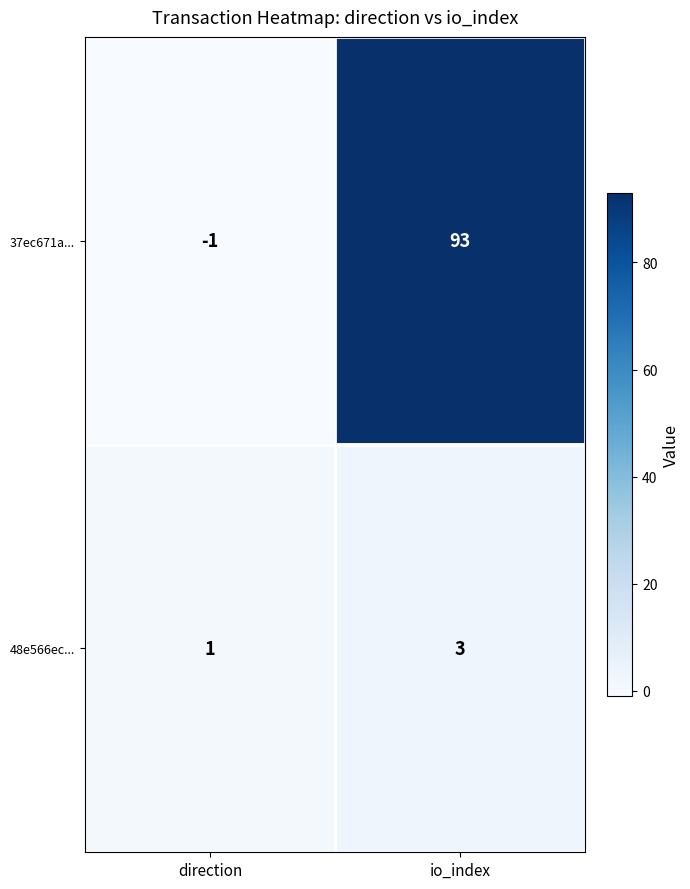

What is the sum of the 37ec671a... values at direction and io_index?

92